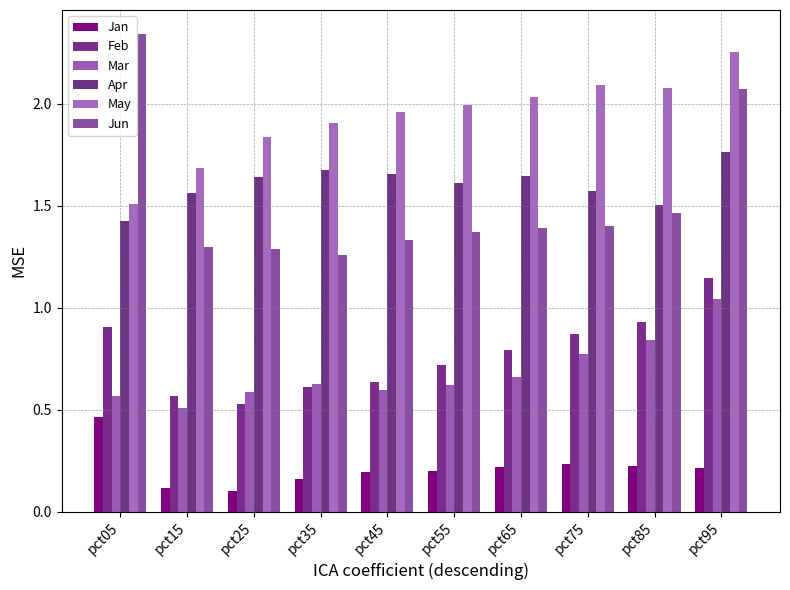

The Feb series shows 0.9 at pct05. True or false?

True